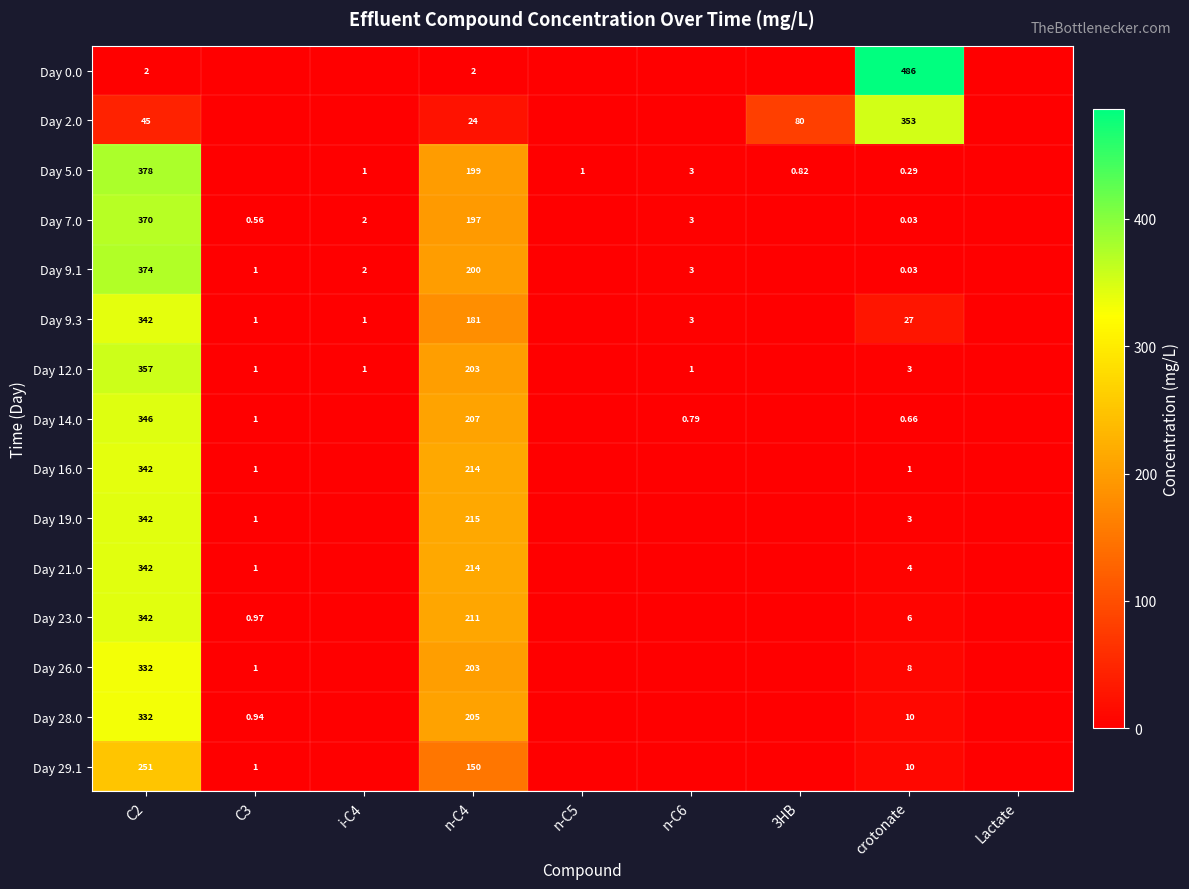

Is the value of Day 9.3 at crotonate greater than the value of Day 2.0 at C2?

No